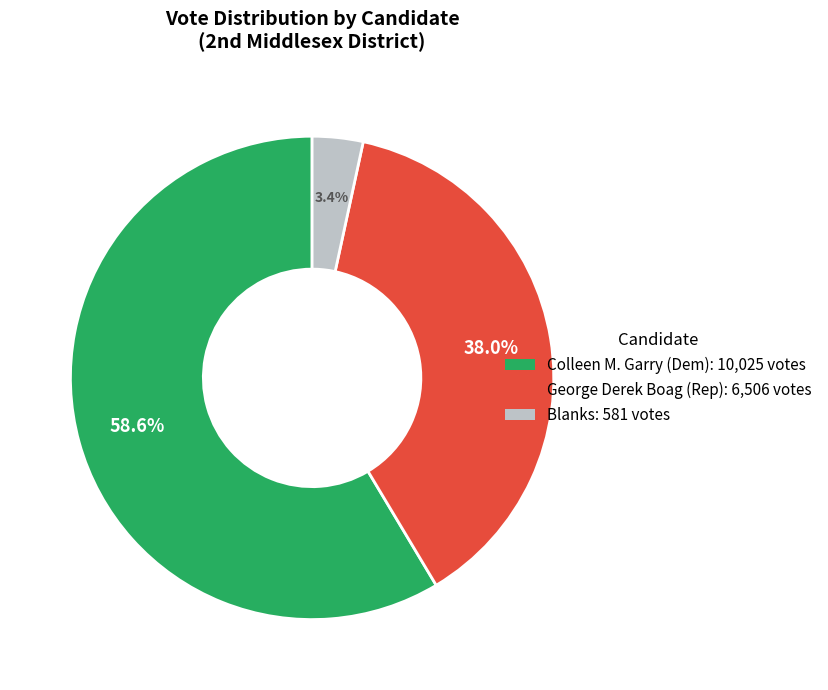

Is there a majority slice in this chart?

Yes